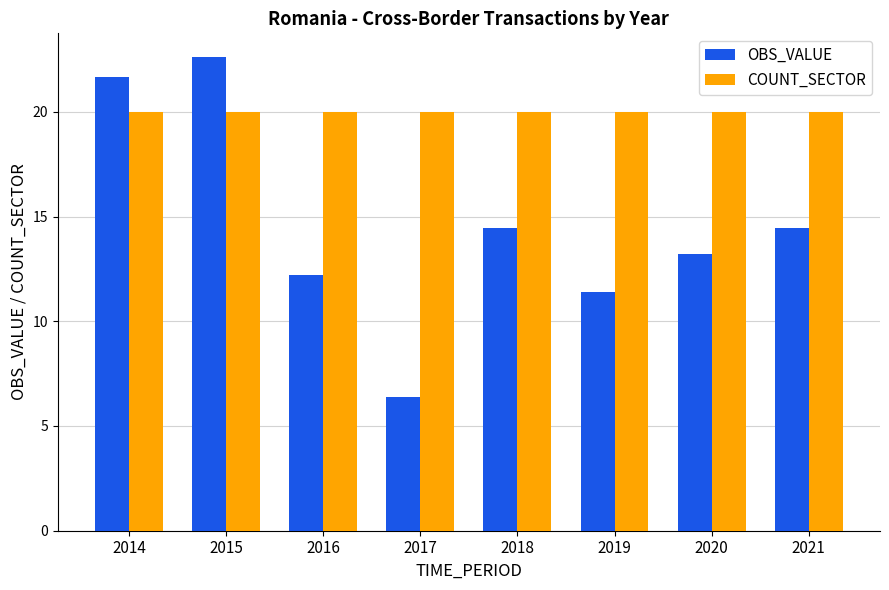

At which category is the sum across all series the highest?

2015